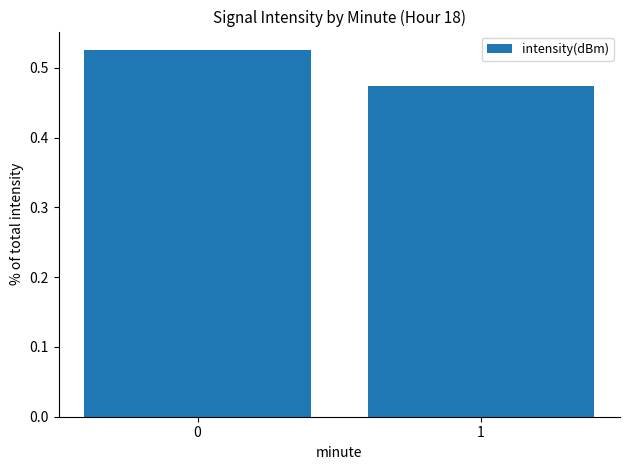

List the labels in order of value, largest first.

0, 1